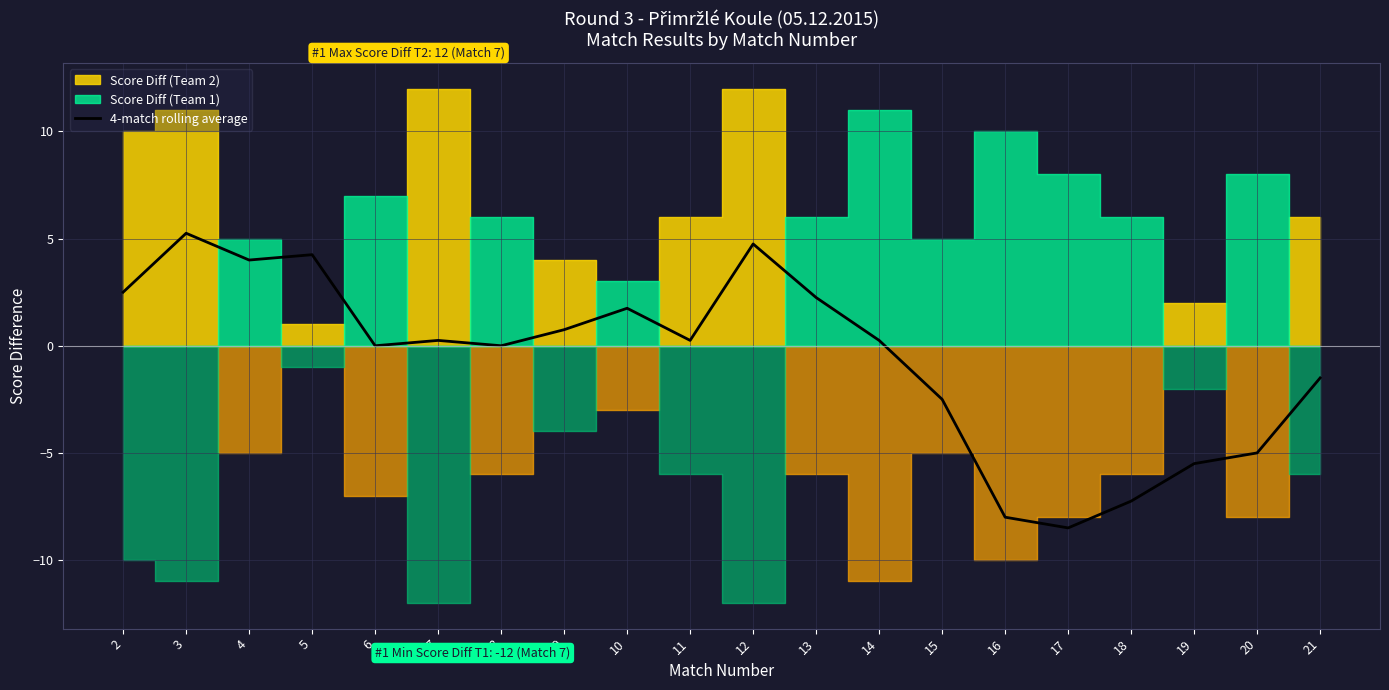

How many lines are shown in the chart?

1